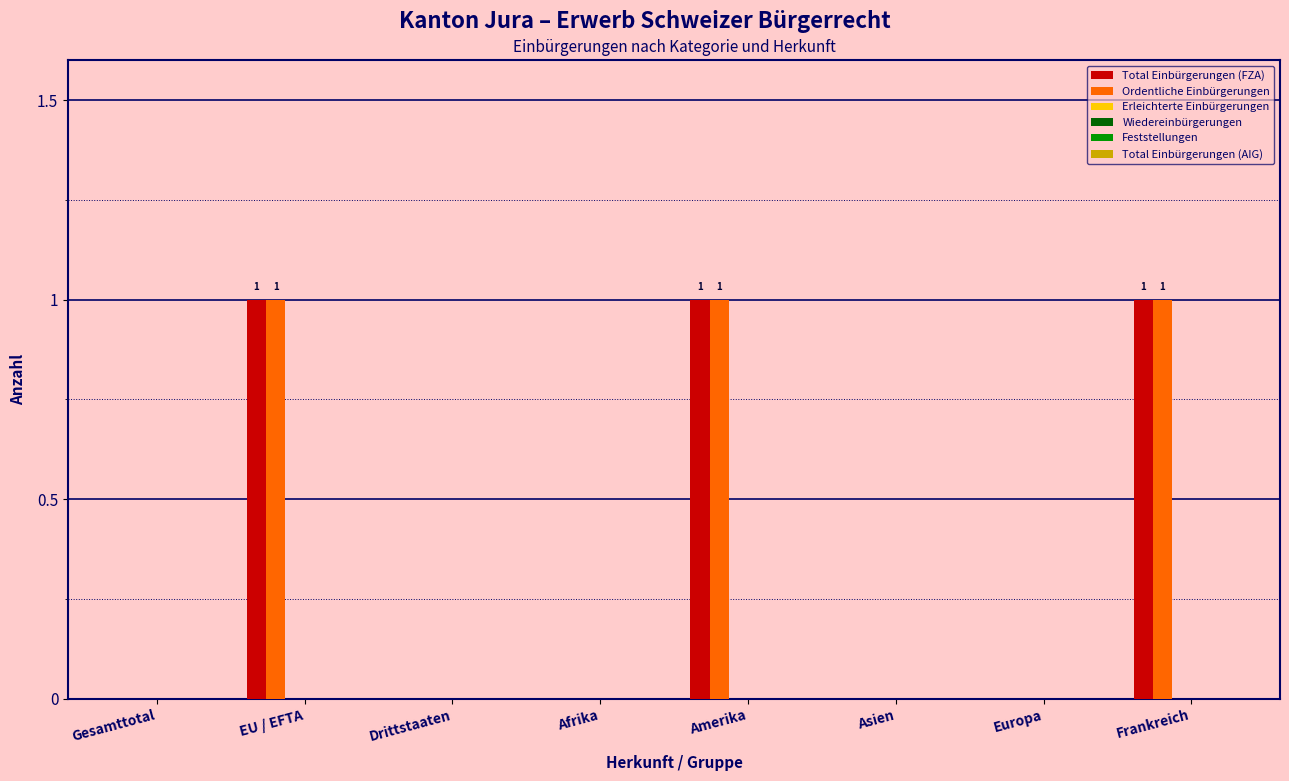

How many distinct data groups are displayed?

2